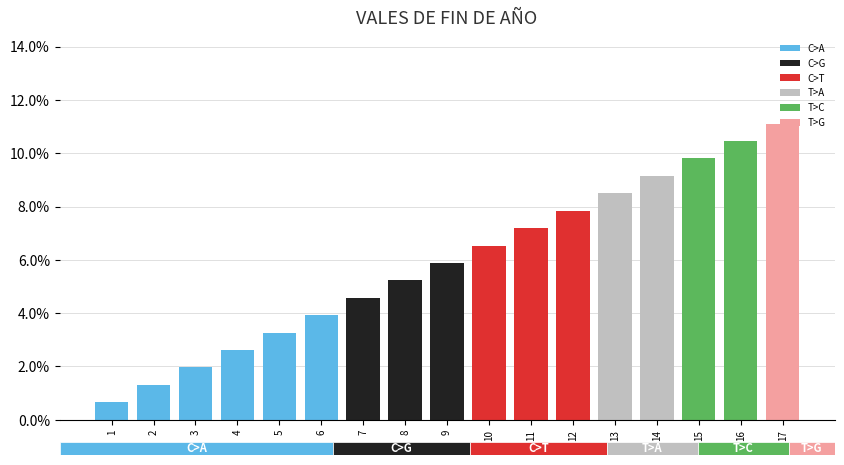

What is the change in value from 7 to 14?

+4.6